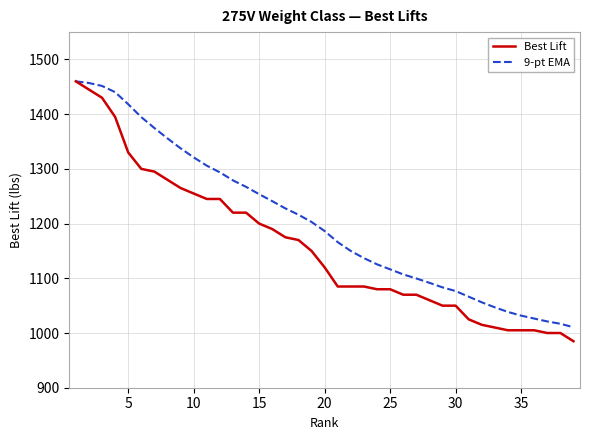

Which series has the largest range (max minus min)?

Best Lift